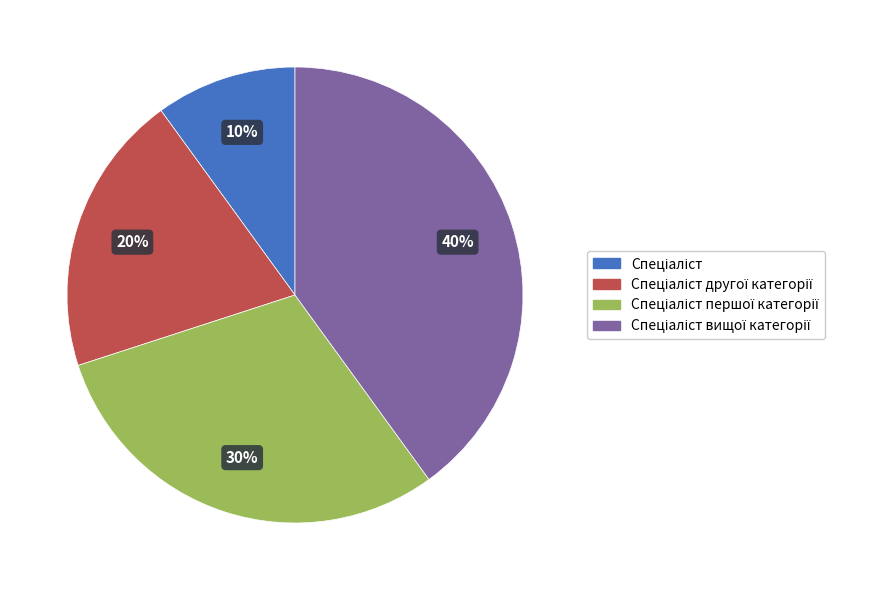

To the nearest percent, what is the average slice percentage?

25%